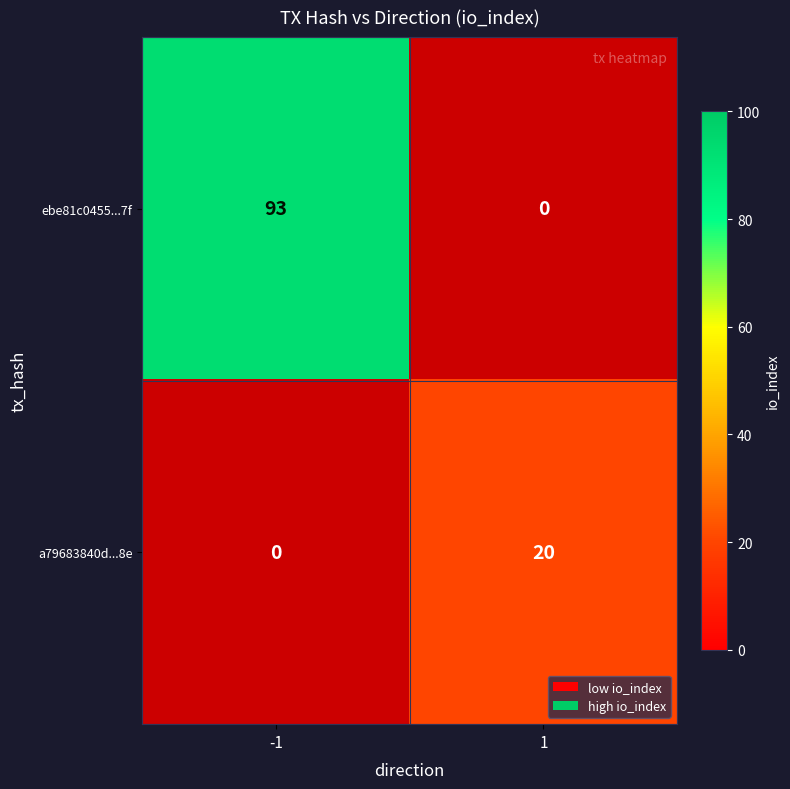

Rank the series by their maximum value, from highest to lowest.

ebe81c0455...7f, a79683840d...8e